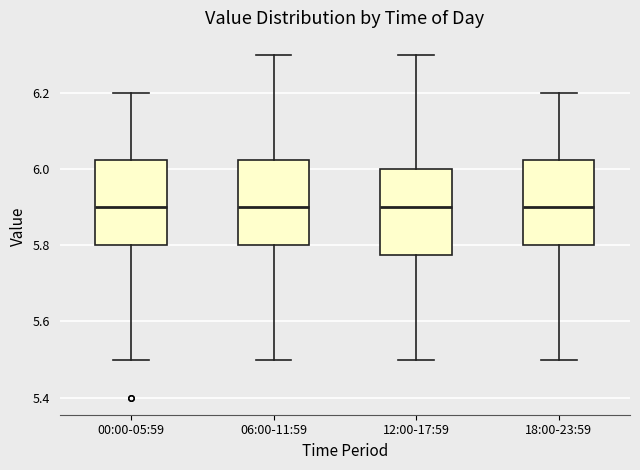

Reading left to right, transcribe this box plot: for each box, give where its median line is, the range the box spans, and where its two whiskers end, as read against the y-axis. The values are not printed on the chart, so give them approximately, as read against the axis.

00:00-05:59: median 5.90, box 5.80 to 6.02, whiskers 5.50 to 6.20
06:00-11:59: median 5.90, box 5.80 to 6.02, whiskers 5.50 to 6.30
12:00-17:59: median 5.90, box 5.78 to 6.00, whiskers 5.50 to 6.30
18:00-23:59: median 5.90, box 5.80 to 6.02, whiskers 5.50 to 6.20